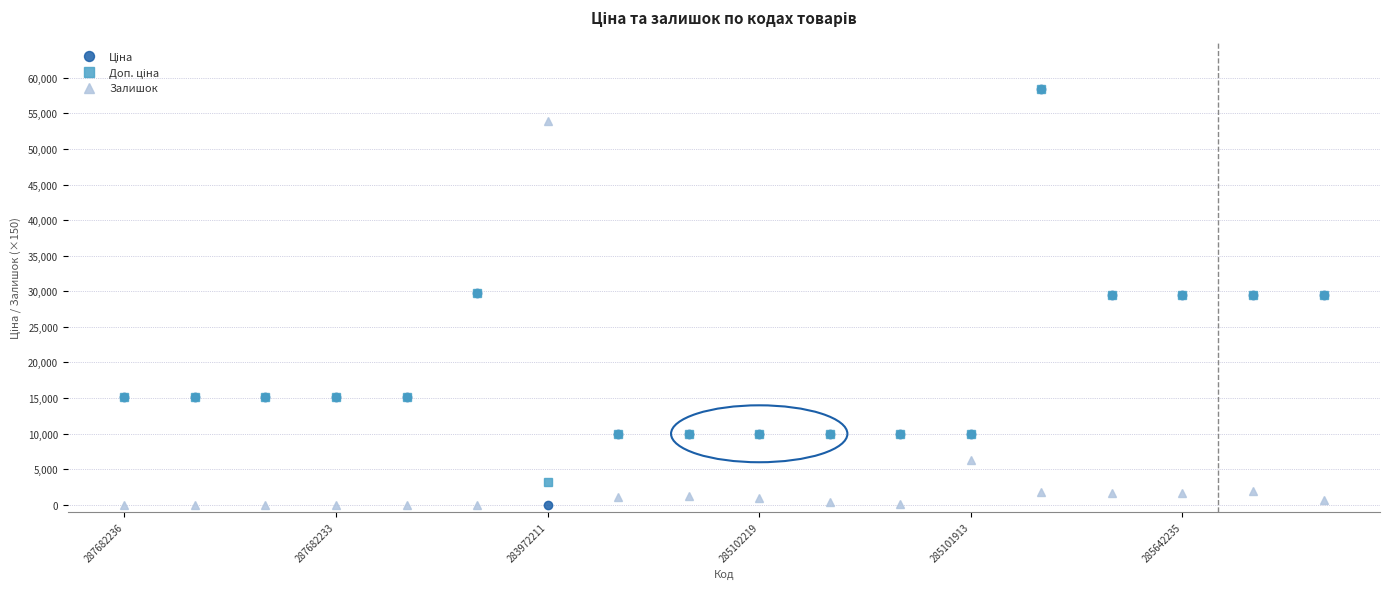

How many lines are shown in the chart?

3